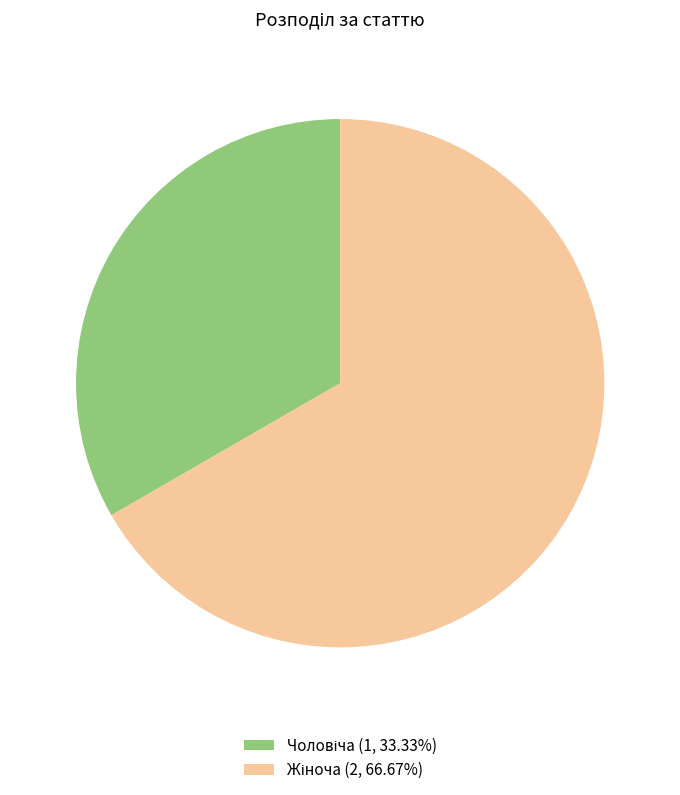

Does any single category account for the majority?

Yes